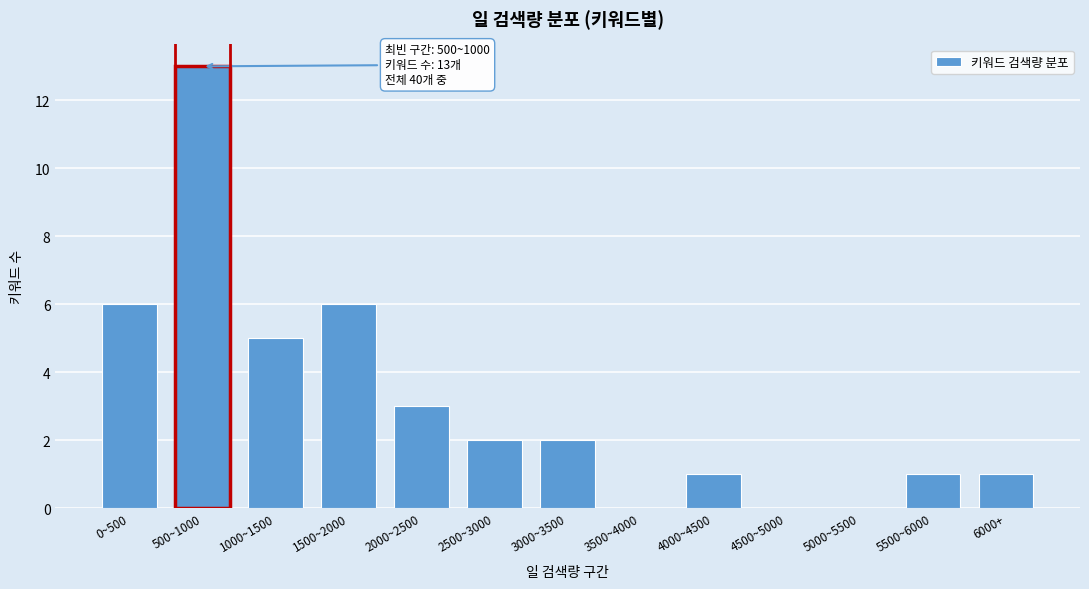

Reading left to right, extract all data points from this chart.

0~500=6	500~1000=13	1000~1500=5	1500~2000=6	2000~2500=3	2500~3000=2	3000~3500=2	3500~4000=0	4000~4500=1	4500~5000=0	5000~5500=0	5500~6000=1	6000+=1